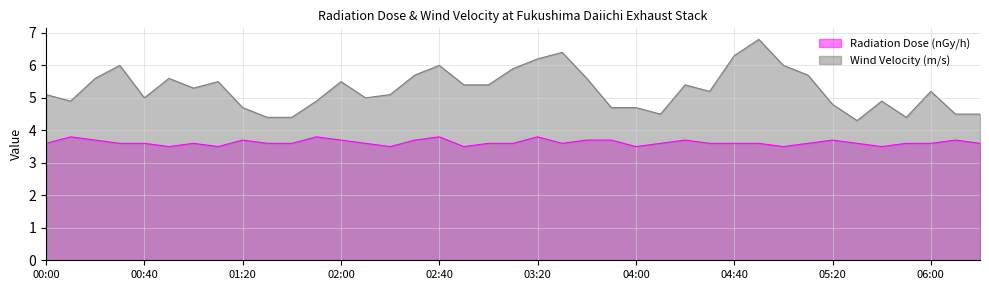

Which has a higher value, 04:50 or 02:50?

04:50